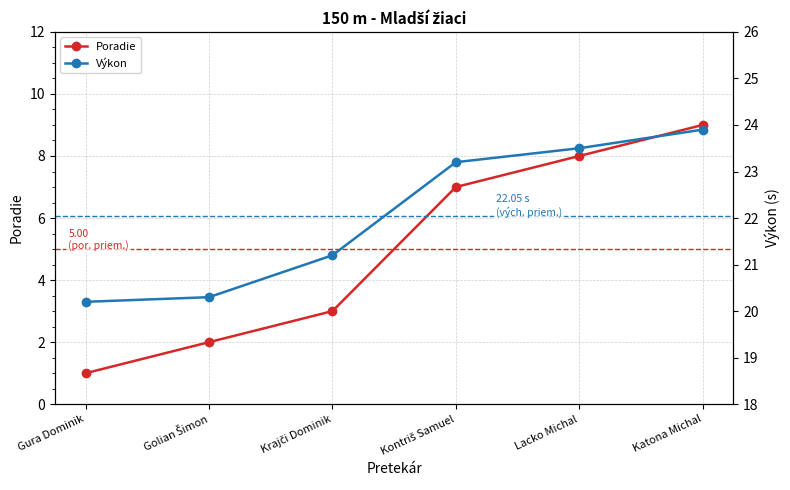

At which label is Výkon closest to 22?

Krajči Dominik